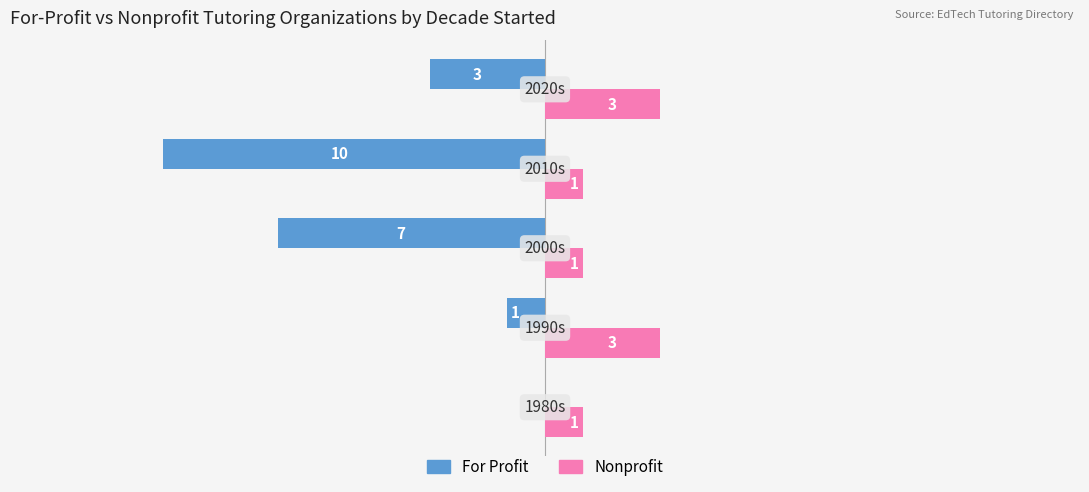

Which series has the largest total across all categories?

Nonprofit